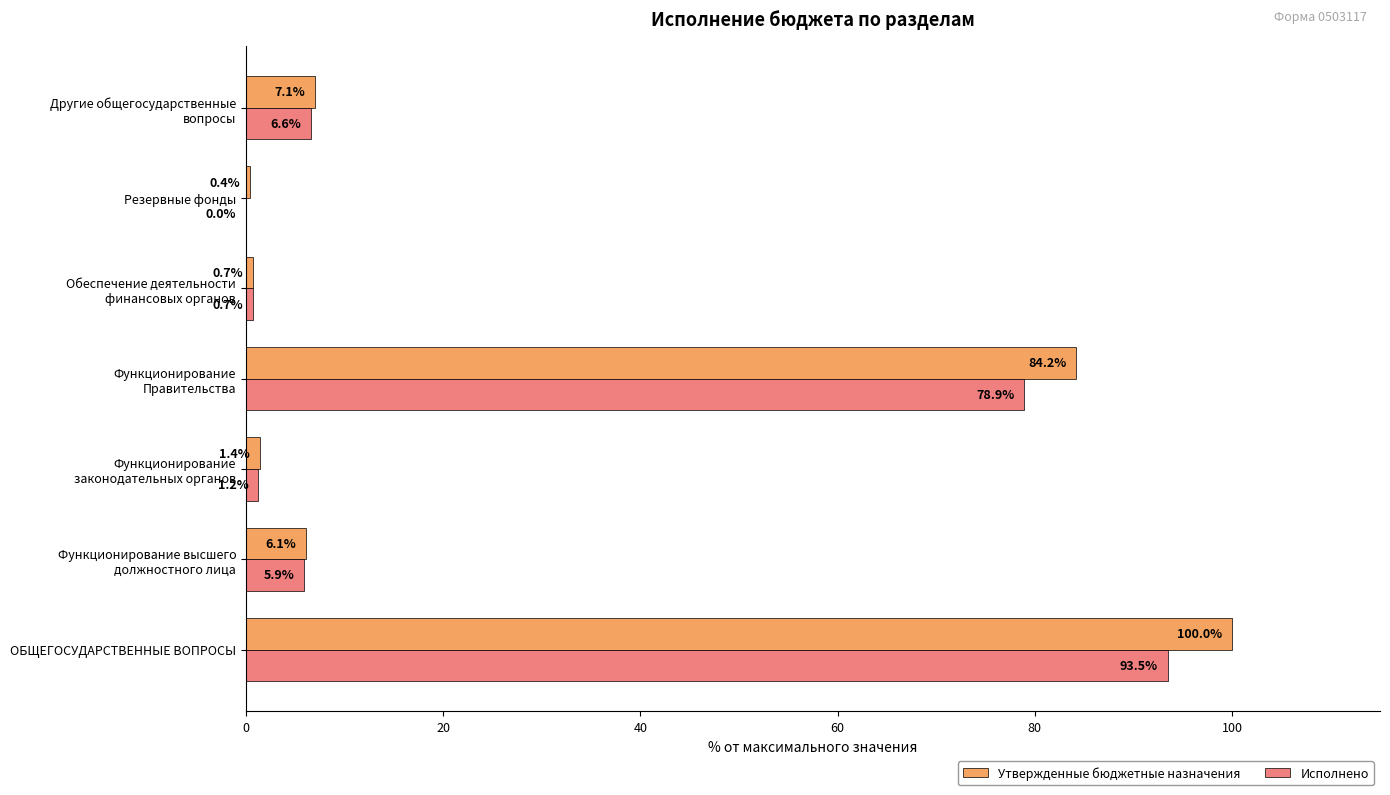

Which category has the highest value in the Утвержденные бюджетные назначения series?

ОБЩЕГОСУДАРСТВЕННЫЕ ВОПРОСЫ